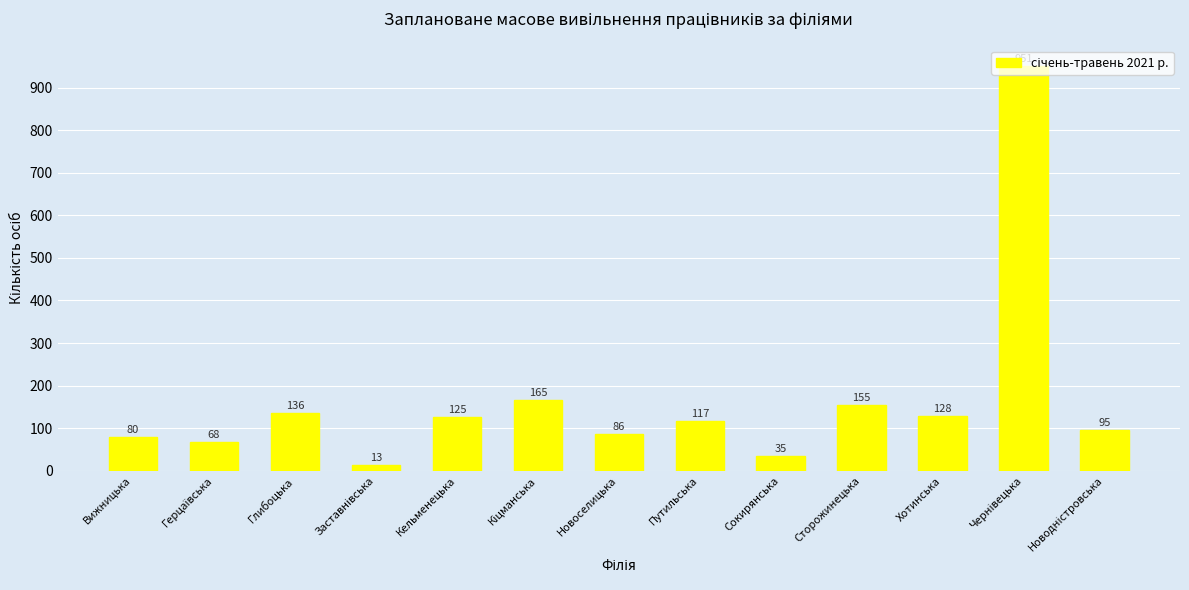

What is the label of the 4th bar from the right?

Сторожинецька